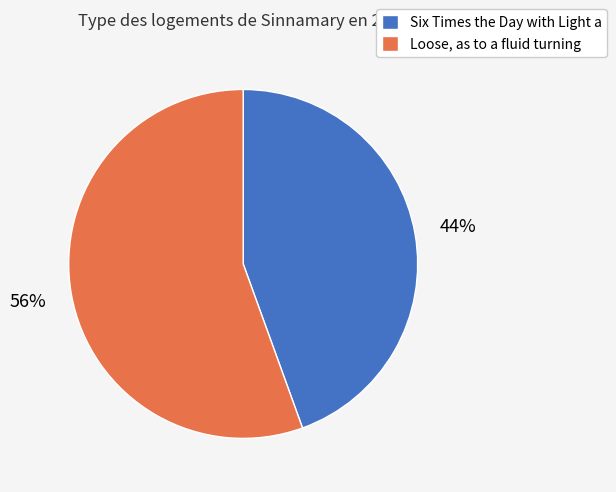

Is there any slice that represents more than half of the pie?

Yes